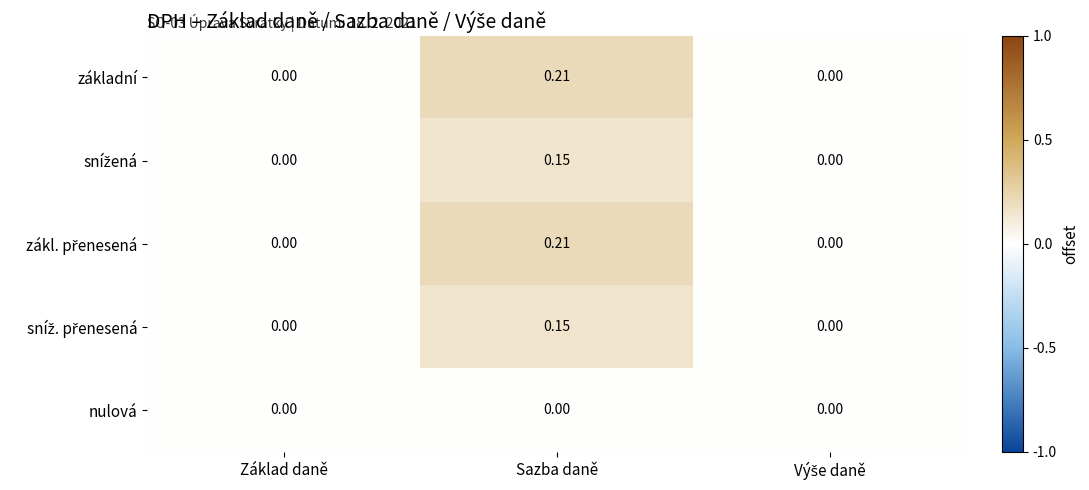

At which category is the sum across all series the highest?

Sazba daně